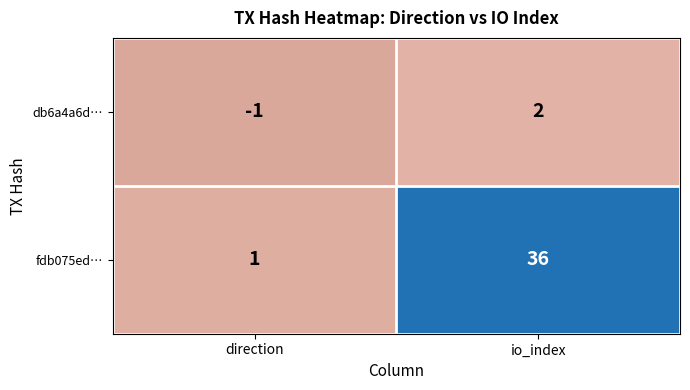

At direction, list the series in order from largest to smallest.

fdb075ed…, db6a4a6d…